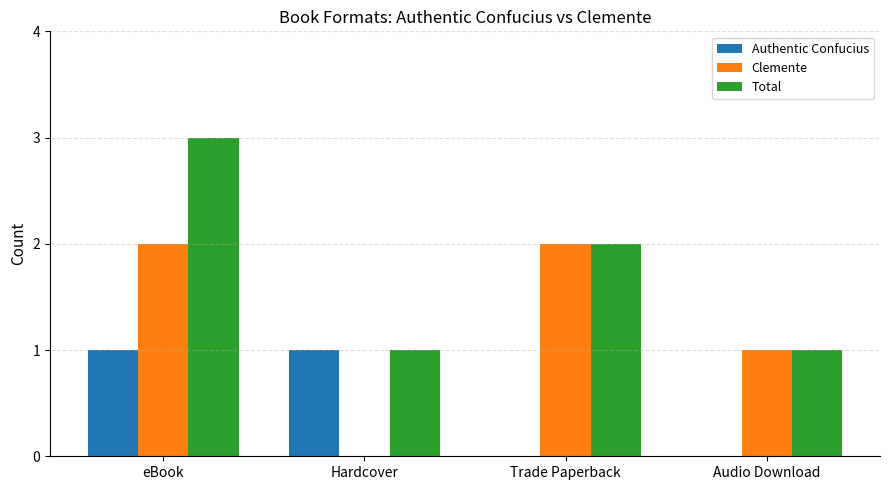

At which label is Total closest to 2?

Trade Paperback